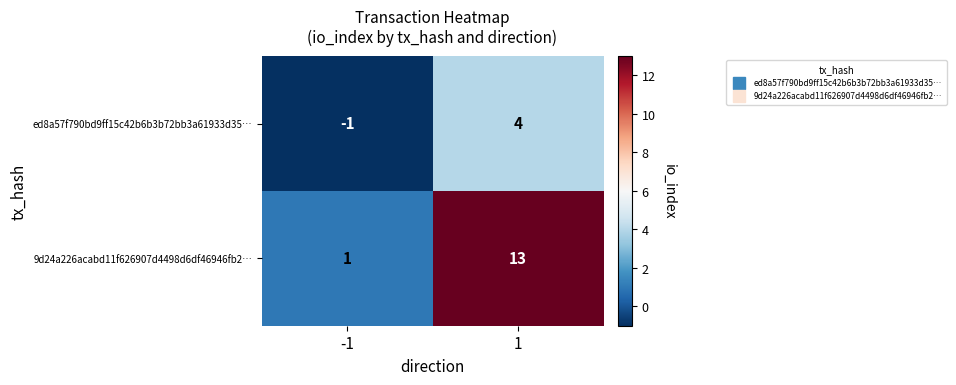

Which series has the largest total across all categories?

9d24a226acabd11f626907d4498d6df46946fb2…